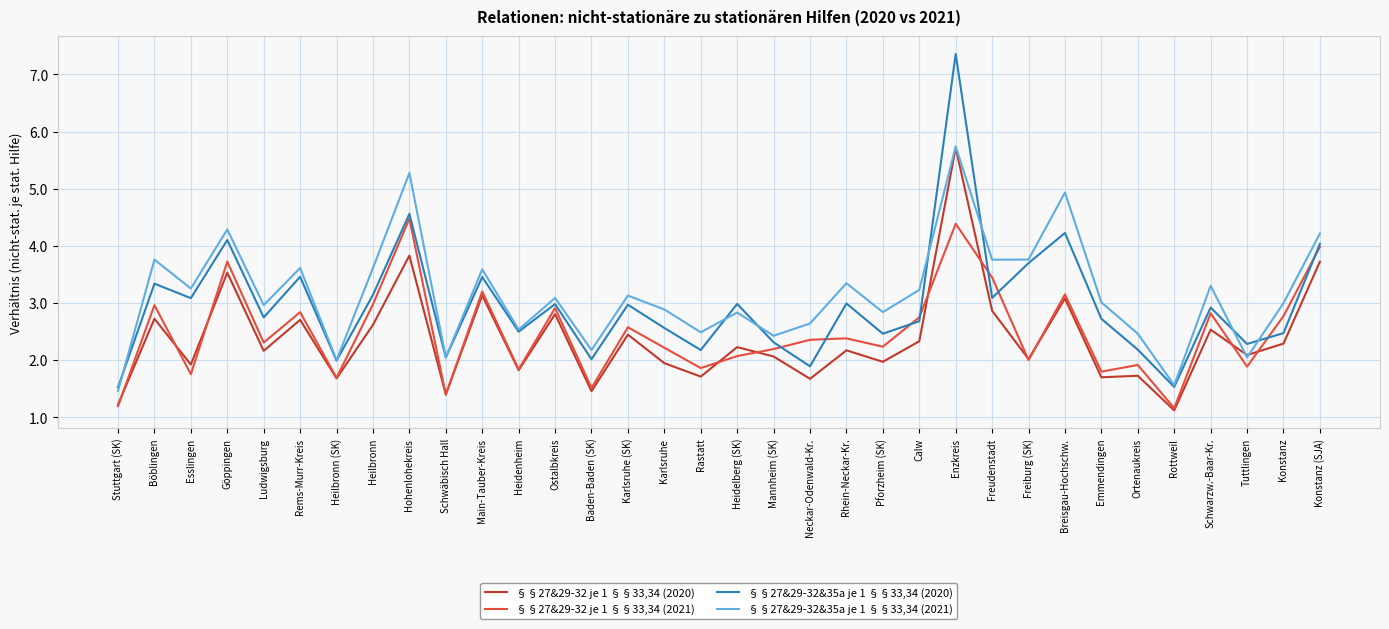

Does the chart have visible grid lines?

Yes